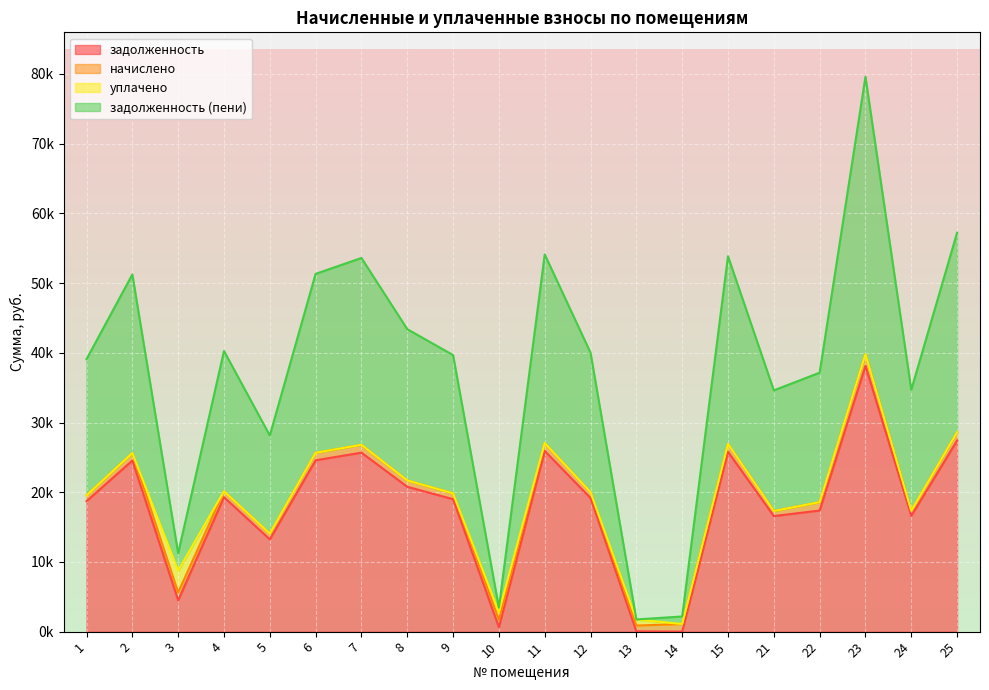

What is the smallest value displayed?

1.0